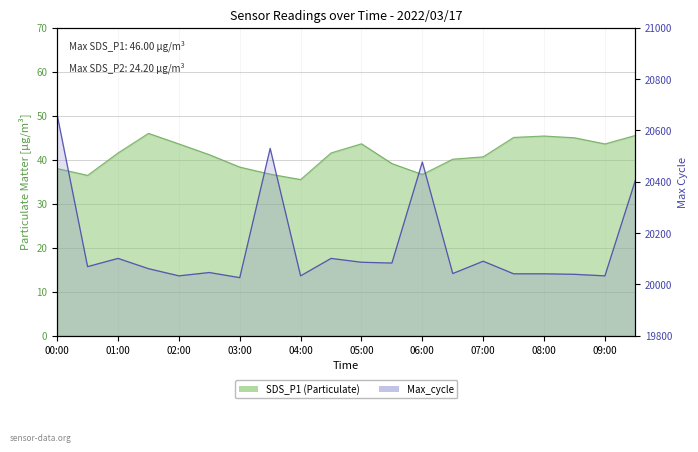

The value at 02:00 is 20033. True or false?

True